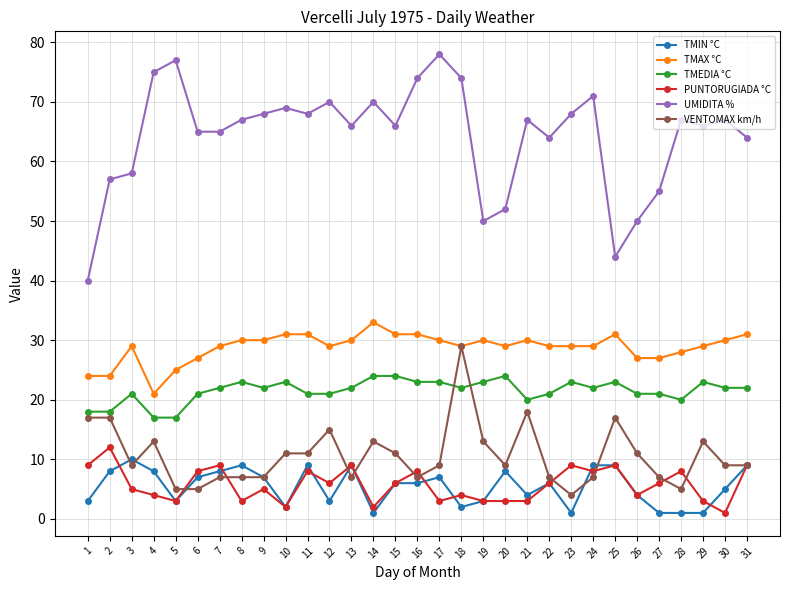

What is the maximum value shown in the chart?

78